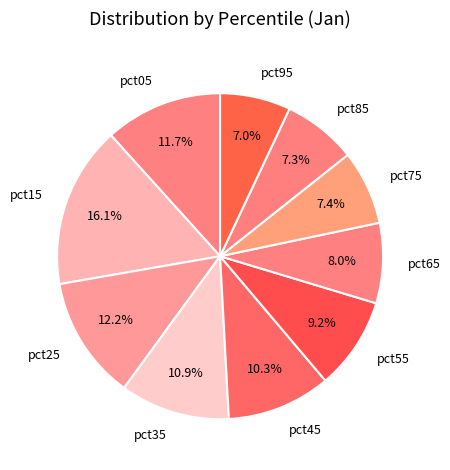

To the nearest percent, what is the combined percentage of pct45 and pct15?

26%